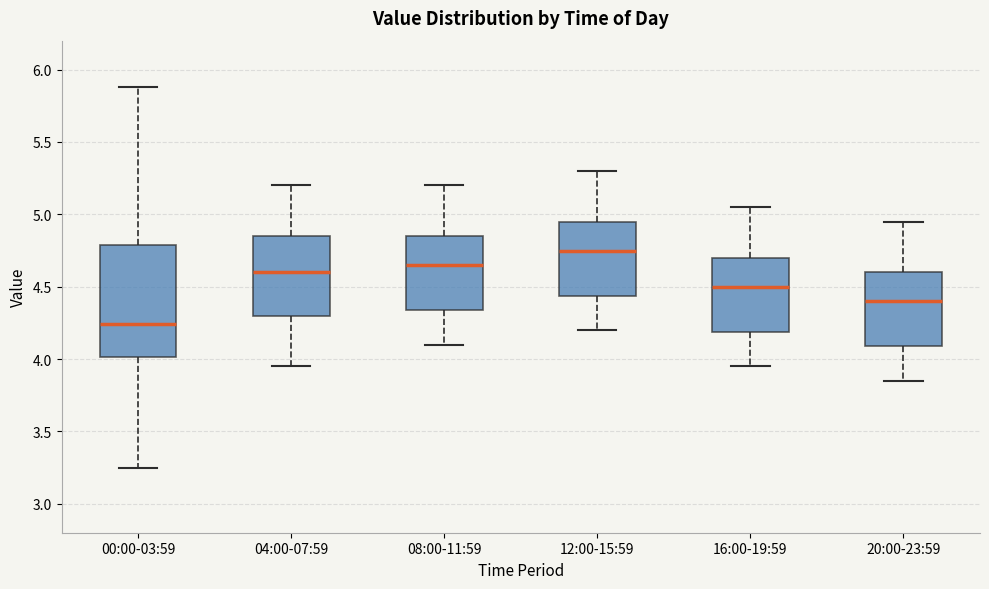

Which box has the lowest median line?

00:00-03:59